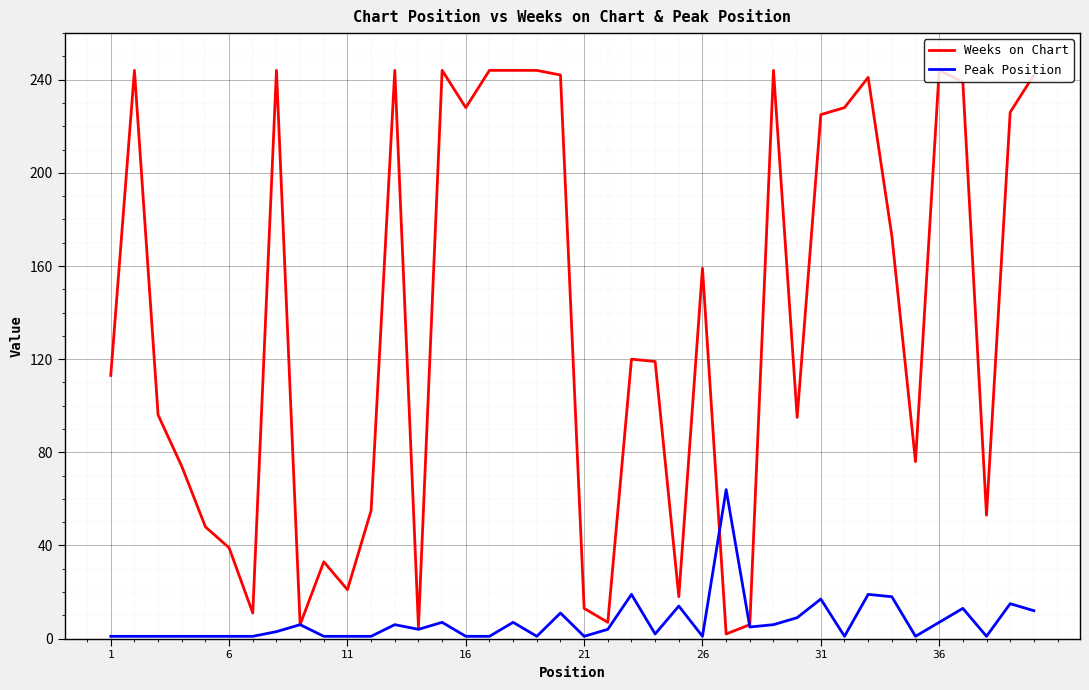

What is the greatest value displayed?

244